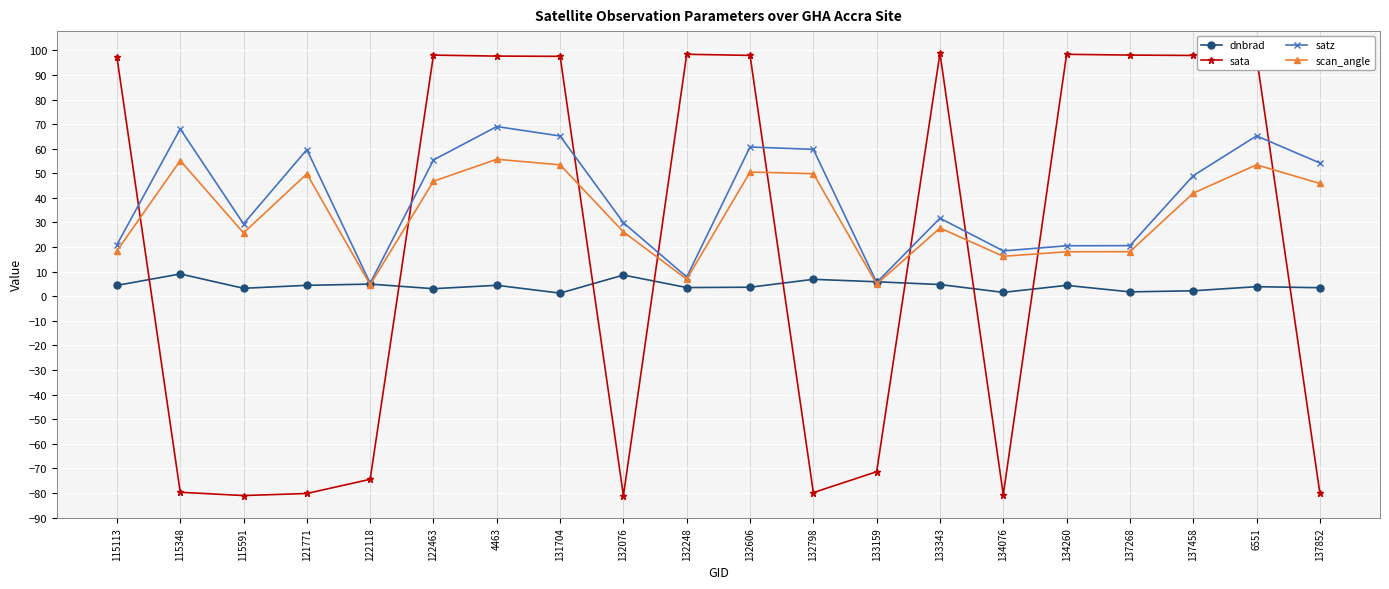

How many categories are shown in the chart?

20